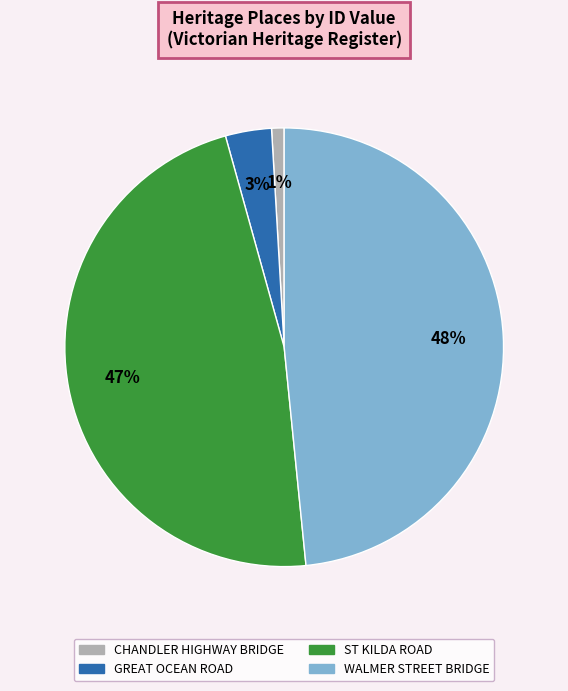

What percentage is the ST KILDA ROAD slice, to the nearest percent?

47%